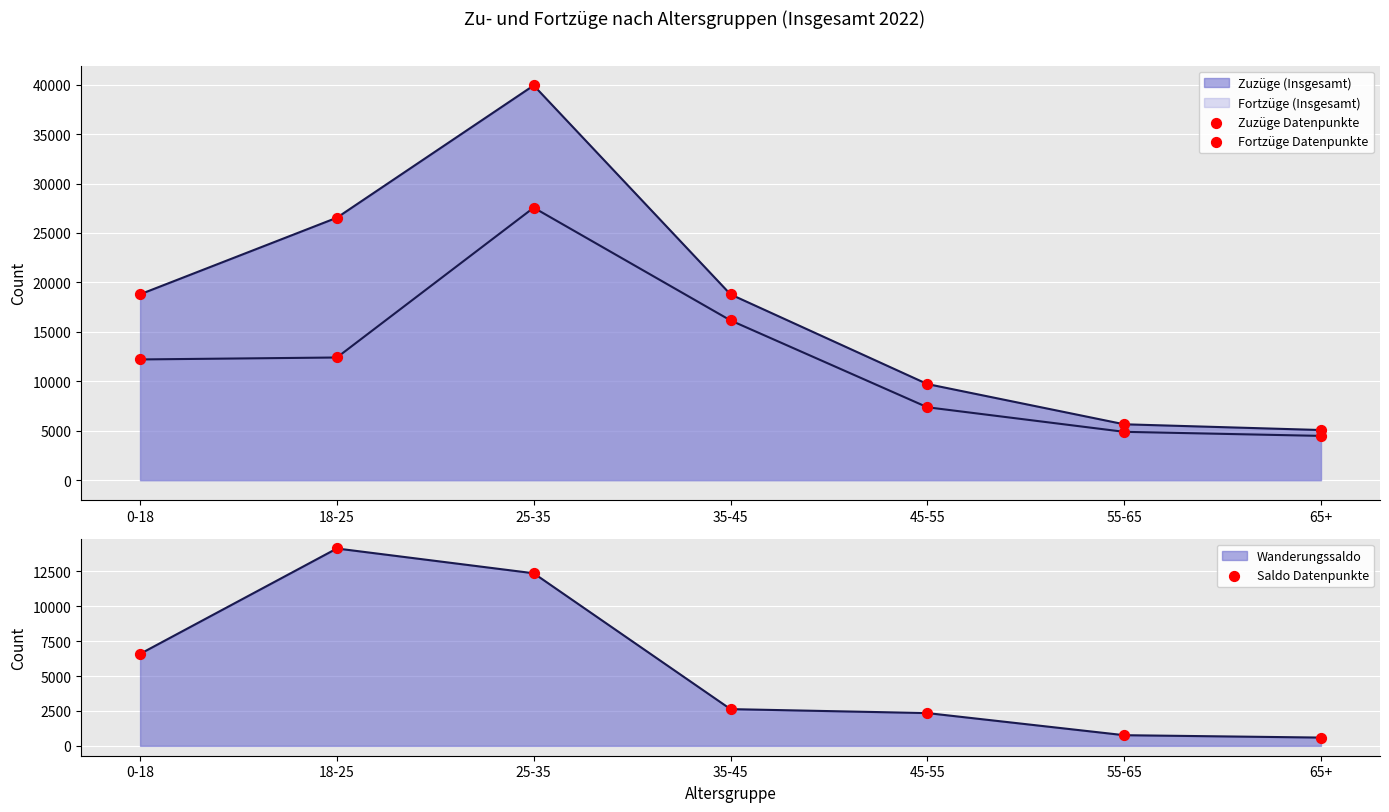

Is the value of Zuzüge Datenpunkte at 18-25 greater than the value of Saldo Datenpunkte at 0-18?

Yes